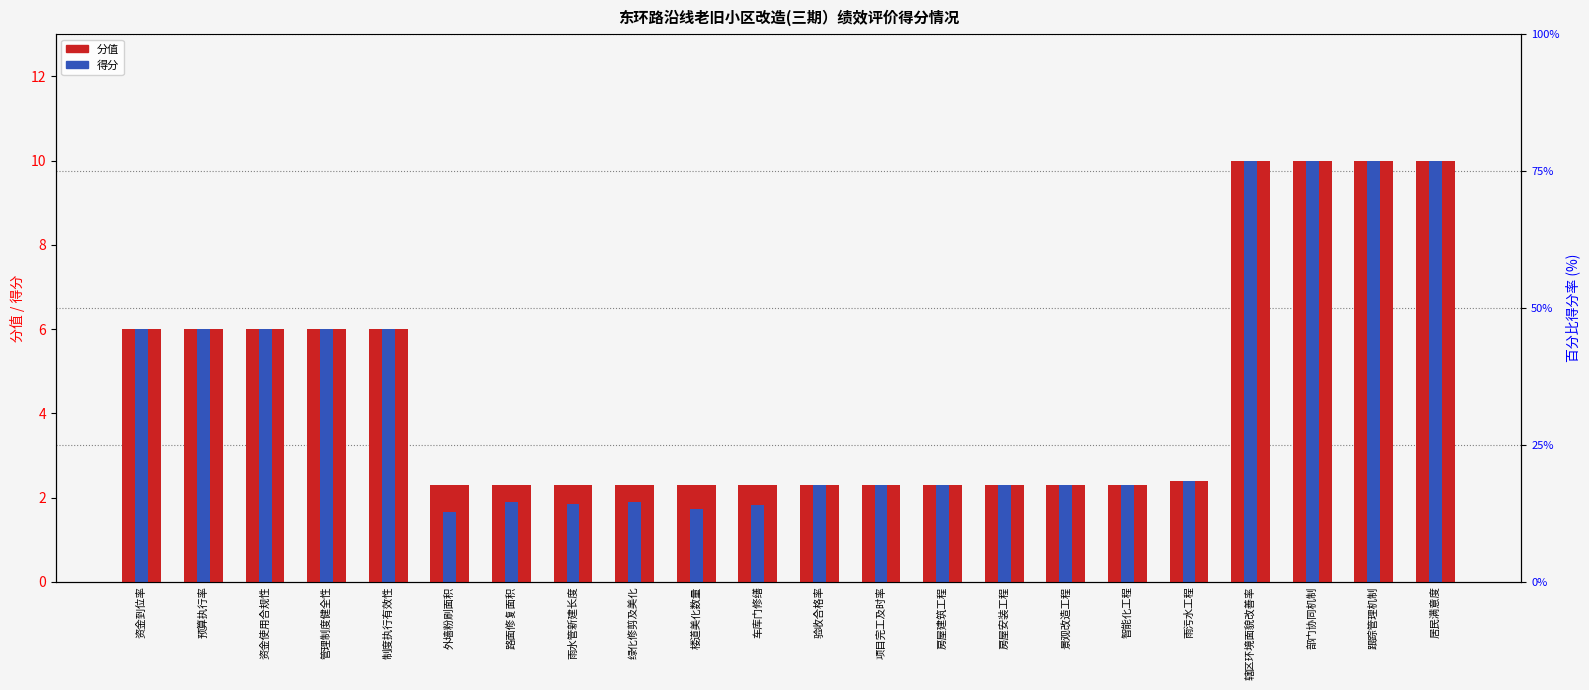

How many bars are there in each group?

2